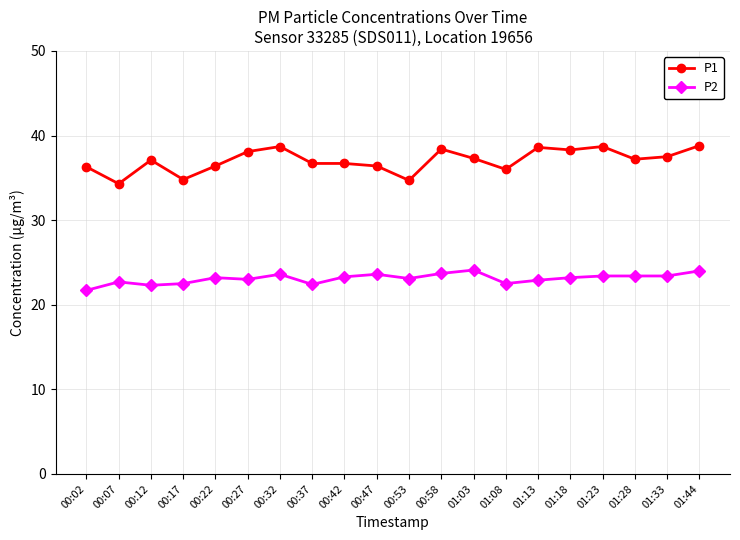

True or false: P2 and P1 cross at least once.

False